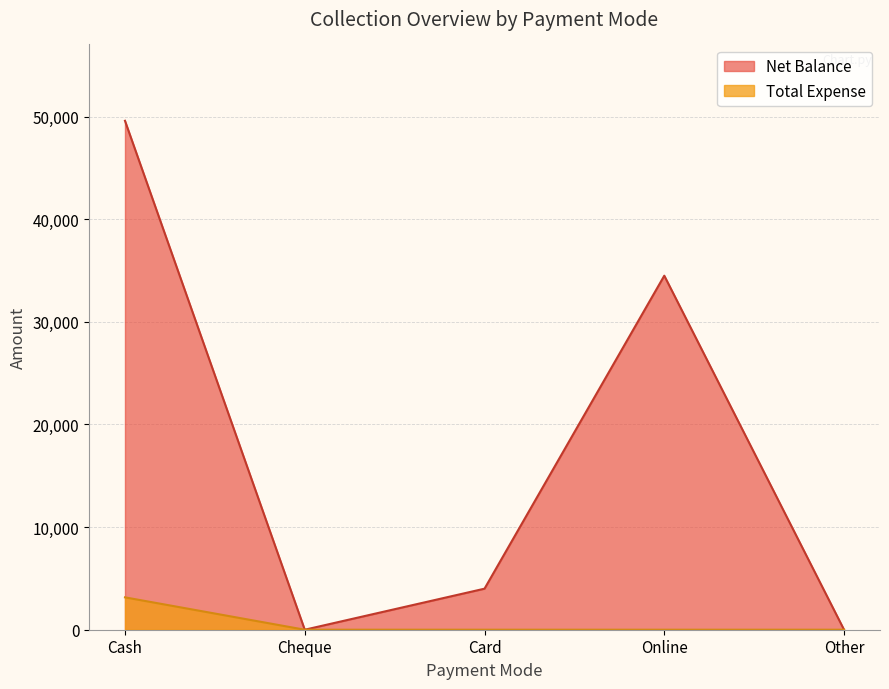

What are all the series names shown in the legend?

Net Balance, Total Expense